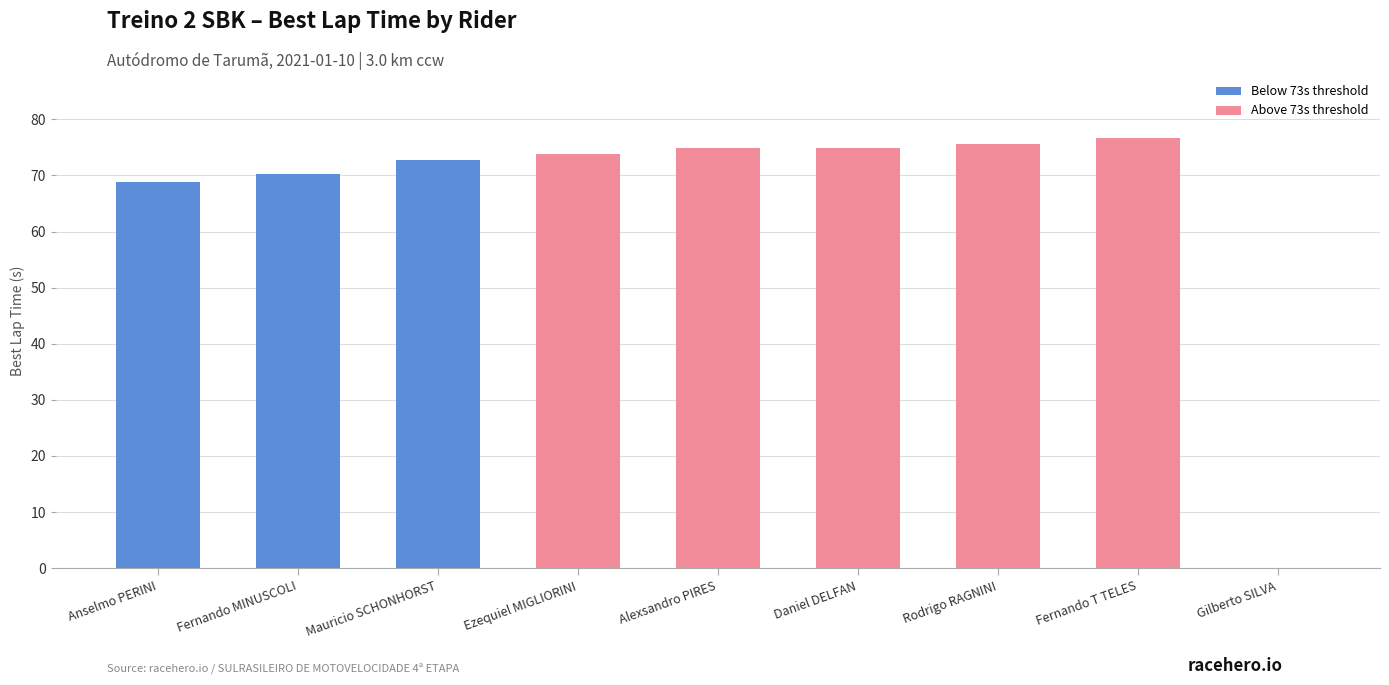

What is the sum of all values?

587.5